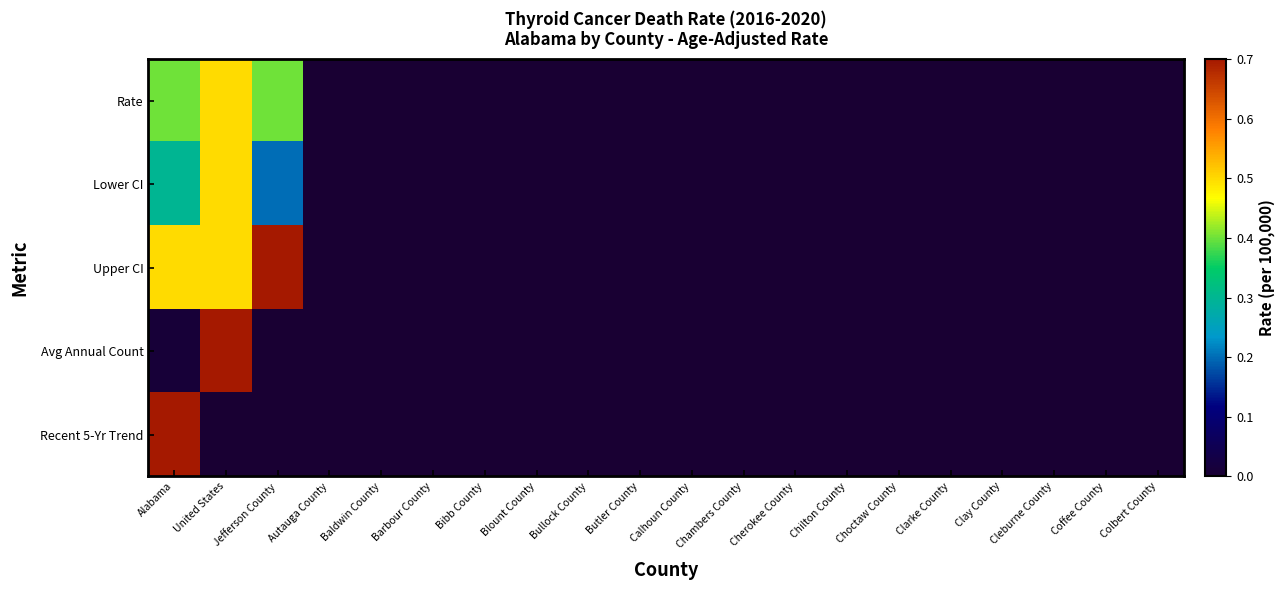

Reading right to left, what are all the values shown in this chart?

Rate: Colbert County=0.0	Coffee County=0.0	Cleburne County=0.0	Clay County=0.0	Clarke County=0.0	Choctaw County=0.0	Chilton County=0.0	Cherokee County=0.0	Chambers County=0.0	Calhoun County=0.0	Butler County=0.0	Bullock County=0.0	Blount County=0.0	Bibb County=0.0	Barbour County=0.0	Baldwin County=0.0	Autauga County=0.0	Jefferson County=0.4	United States=0.5	Alabama=0.4
Lower CI: Colbert County=0.0	Coffee County=0.0	Cleburne County=0.0	Clay County=0.0	Clarke County=0.0	Choctaw County=0.0	Chilton County=0.0	Cherokee County=0.0	Chambers County=0.0	Calhoun County=0.0	Butler County=0.0	Bullock County=0.0	Blount County=0.0	Bibb County=0.0	Barbour County=0.0	Baldwin County=0.0	Autauga County=0.0	Jefferson County=0.2	United States=0.5	Alabama=0.3
Upper CI: Colbert County=0.0	Coffee County=0.0	Cleburne County=0.0	Clay County=0.0	Clarke County=0.0	Choctaw County=0.0	Chilton County=0.0	Cherokee County=0.0	Chambers County=0.0	Calhoun County=0.0	Butler County=0.0	Bullock County=0.0	Blount County=0.0	Bibb County=0.0	Barbour County=0.0	Baldwin County=0.0	Autauga County=0.0	Jefferson County=0.7	United States=0.5	Alabama=0.5
Avg Annual Count: Colbert County=0.0	Coffee County=0.0	Cleburne County=0.0	Clay County=0.0	Clarke County=0.0	Choctaw County=0.0	Chilton County=0.0	Cherokee County=0.0	Chambers County=0.0	Calhoun County=0.0	Butler County=0.0	Bullock County=0.0	Blount County=0.0	Bibb County=0.0	Barbour County=0.0	Baldwin County=0.0	Autauga County=0.0	Jefferson County=0.0	United States=0.7	Alabama=0.0
Recent 5-Yr Trend: Colbert County=0.0	Coffee County=0.0	Cleburne County=0.0	Clay County=0.0	Clarke County=0.0	Choctaw County=0.0	Chilton County=0.0	Cherokee County=0.0	Chambers County=0.0	Calhoun County=0.0	Butler County=0.0	Bullock County=0.0	Blount County=0.0	Bibb County=0.0	Barbour County=0.0	Baldwin County=0.0	Autauga County=0.0	Jefferson County=0.0	United States=-2.0	Alabama=0.9